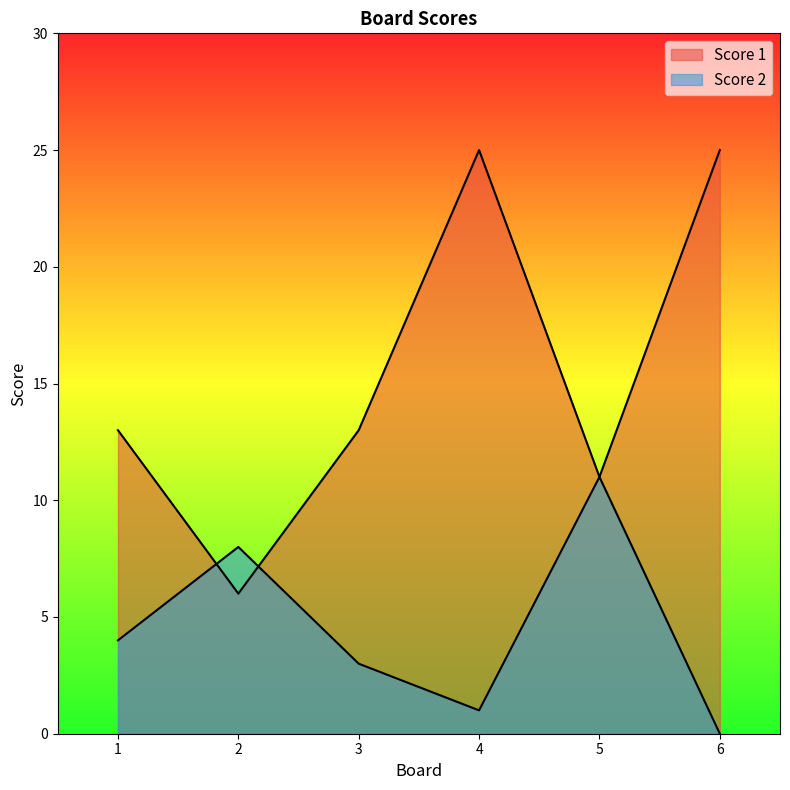

How many data points in Score 1 are less than 13?

2